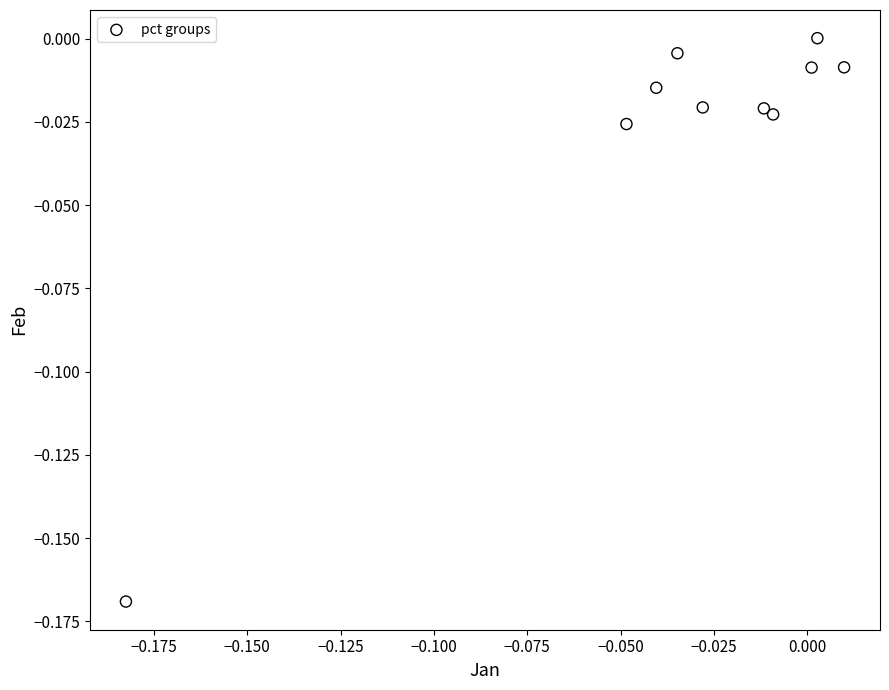

How many points are shown in the scatter plot?

10